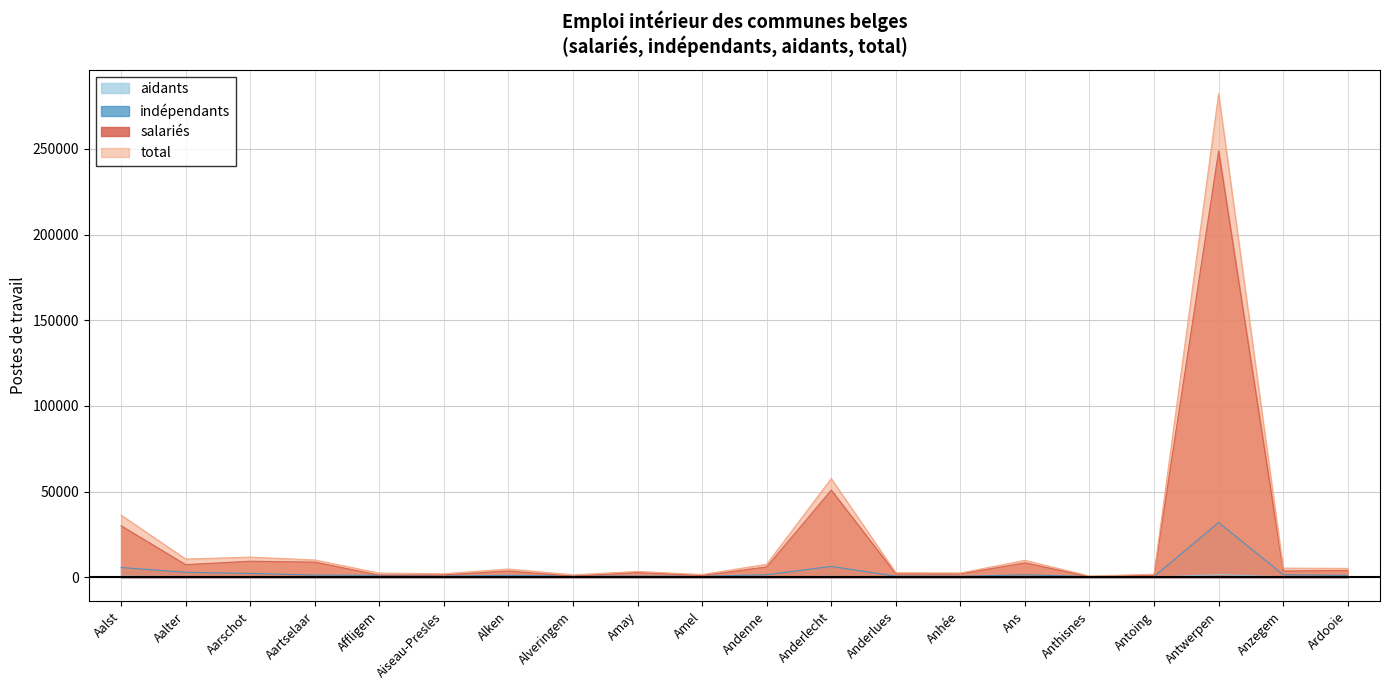

Which category has the lowest value across all series?

Anthisnes